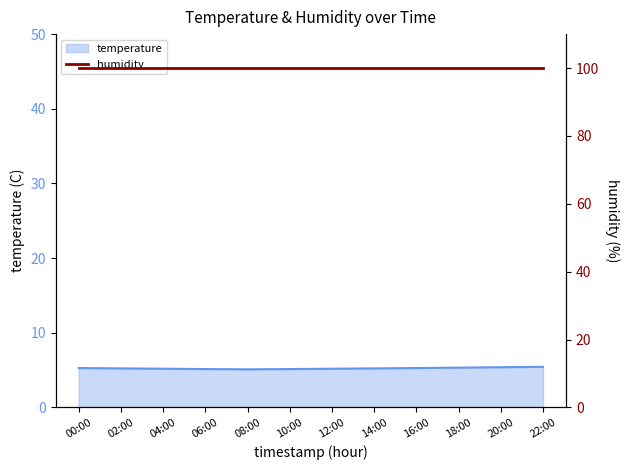

How many points are lower than both their immediate neighbors (excluding endpoints)?

1